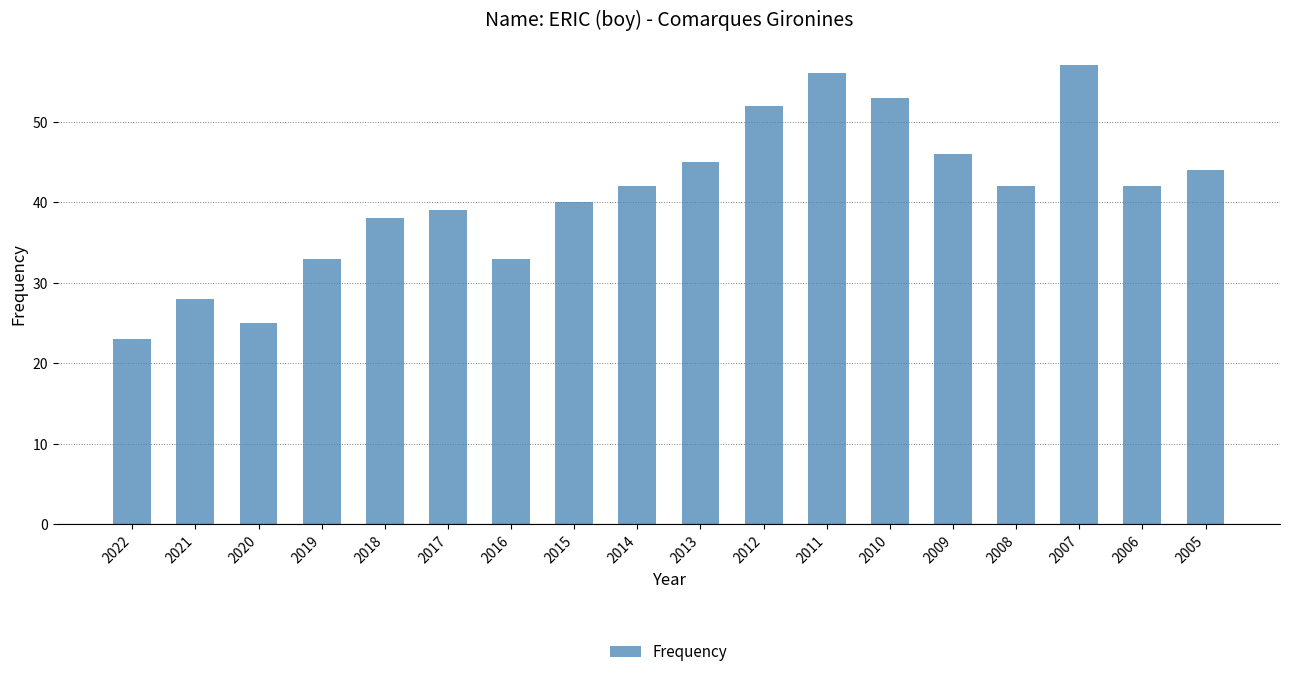

Between 2012 and 2009, which is larger?

2012